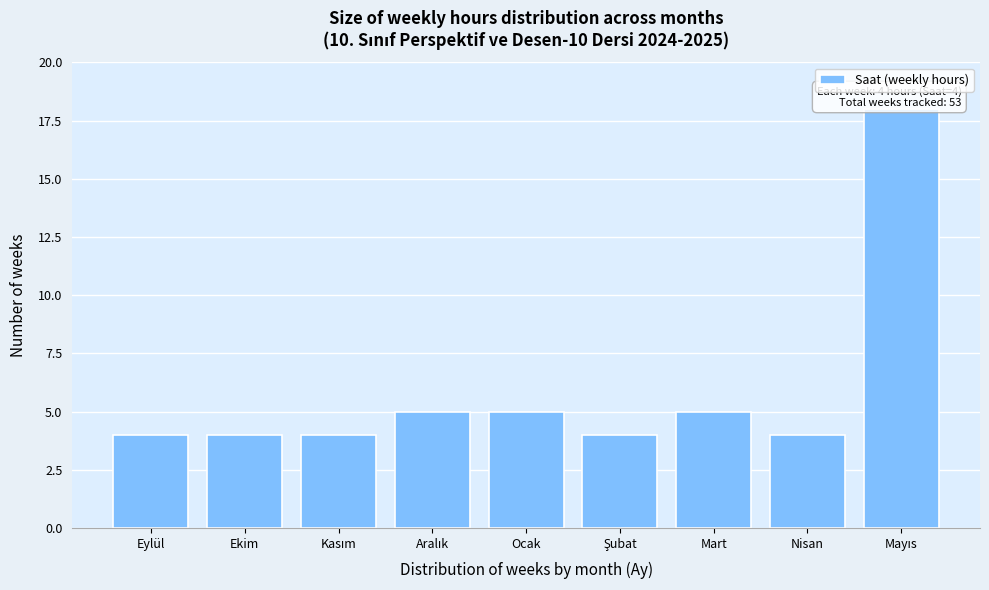

Reading left to right, extract all data points from this chart.

4	4	4	5	5	4	5	4	18